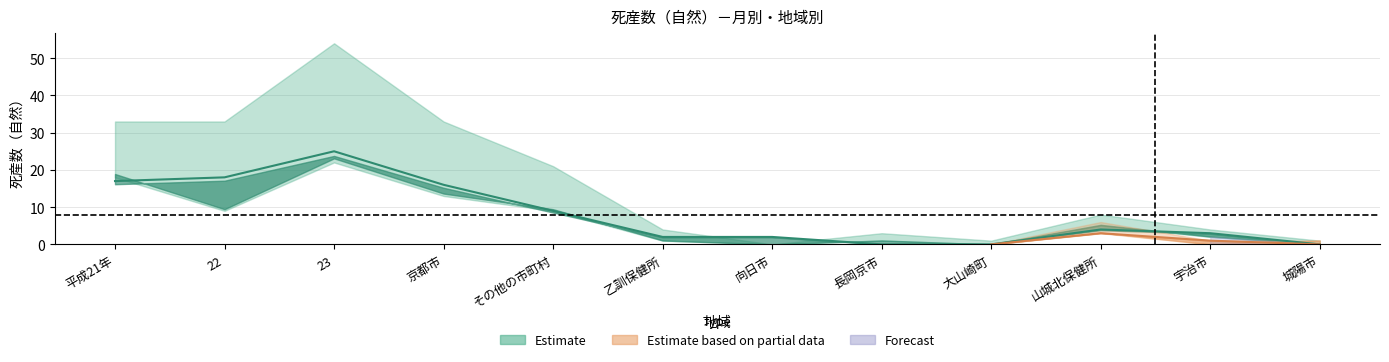

What is the label of the 4th point from the right?

大山崎町